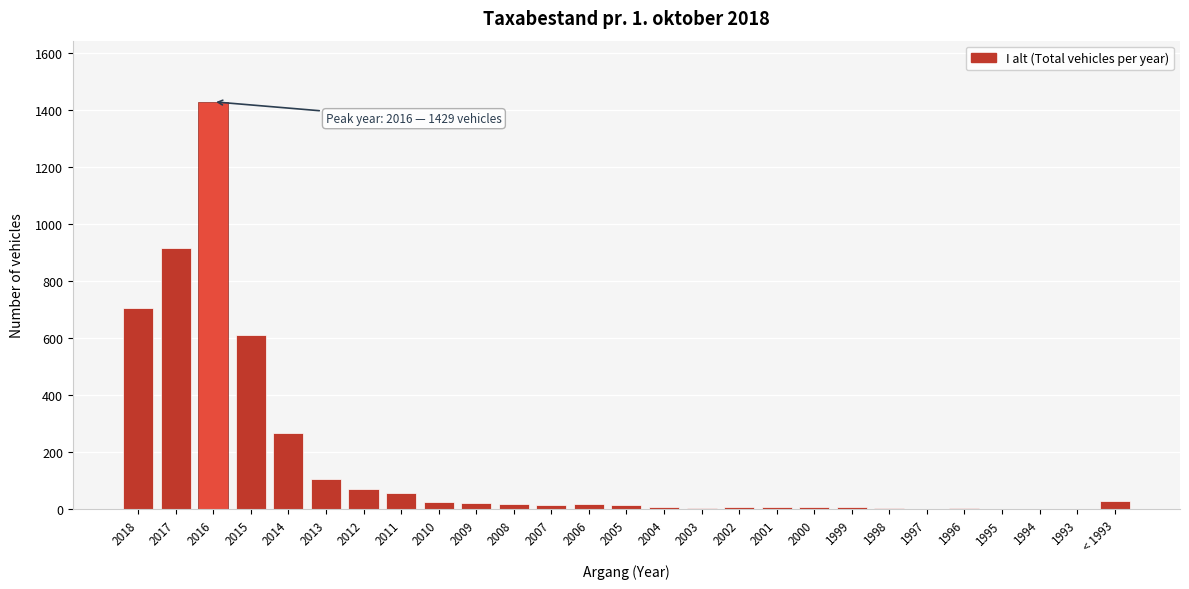

The value at 2014 is 269. True or false?

True